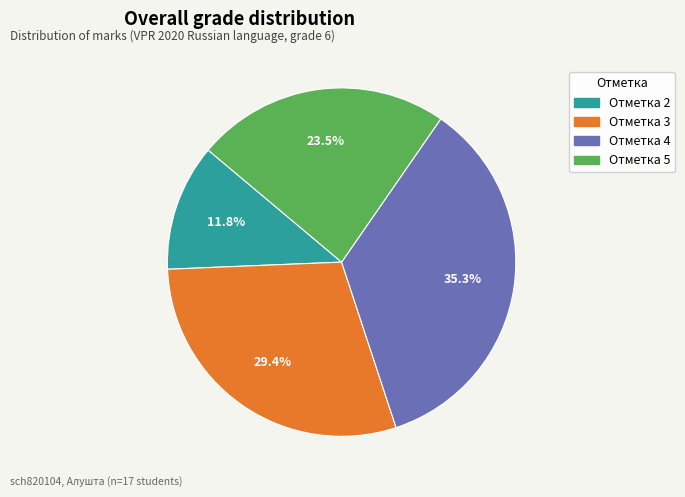

Which slice is the largest?

Отметка 4